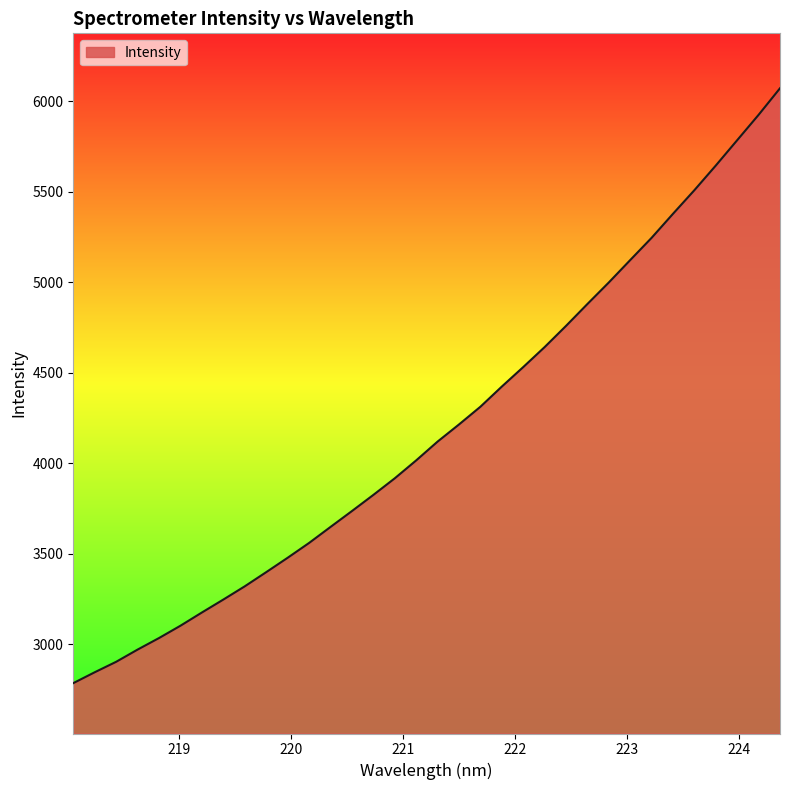

What is the minimum value shown in the chart?

2783.8